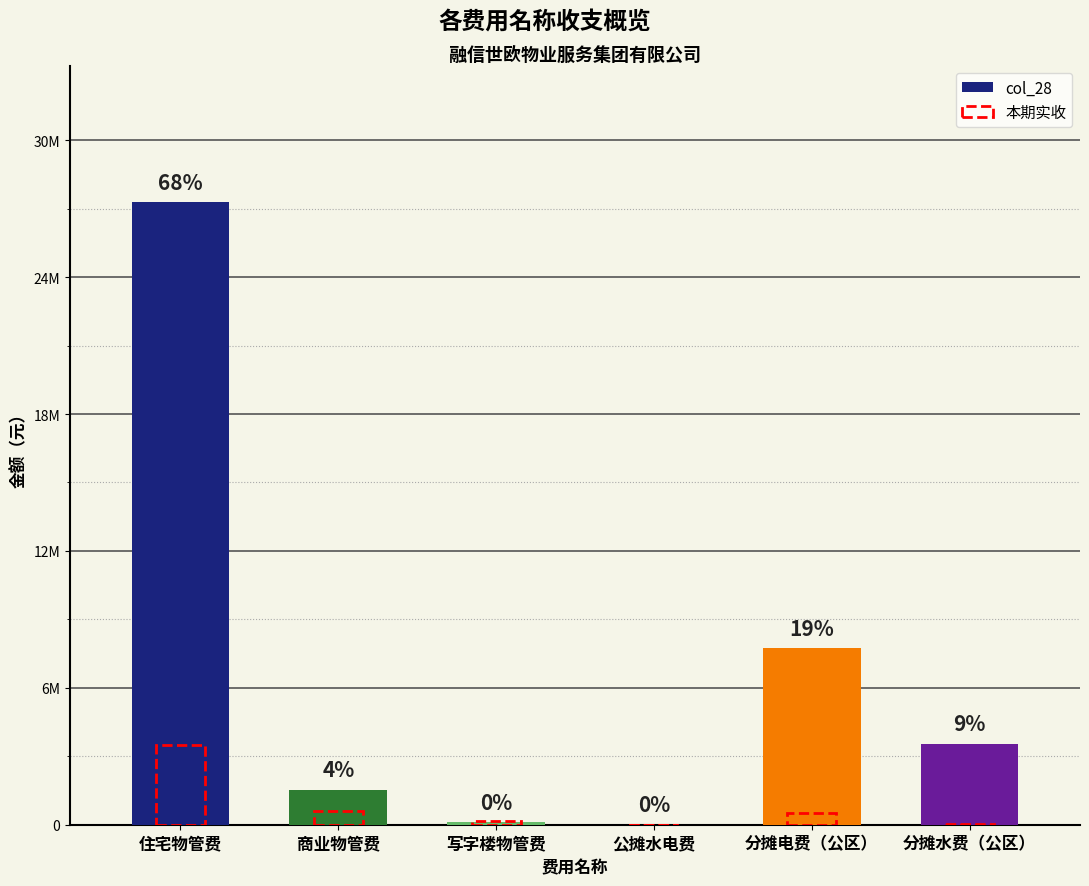

List the labels in order of col_28 value, smallest first.

公摊水电费, 写字楼物管费, 商业物管费, 分摊水费（公区）, 分摊电费（公区）, 住宅物管费